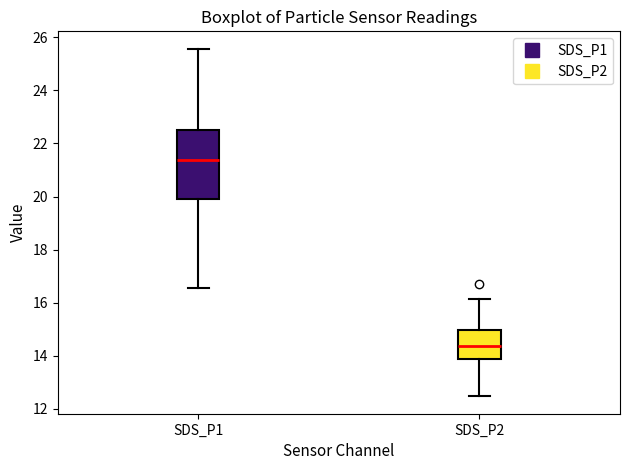

Where does the upper whisker of the box for SDS_P2 end on the y-axis? The values are not printed on the chart, so give them approximately, as read against the axis.

16.2